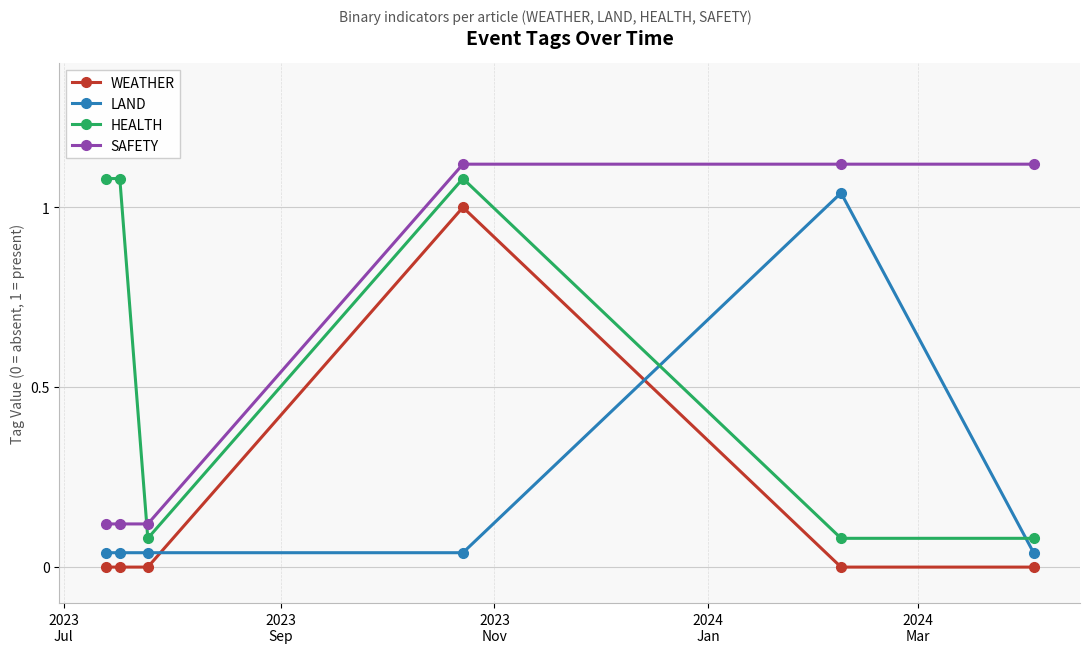

What is the label of the 6th point from the right?

2023
Jul